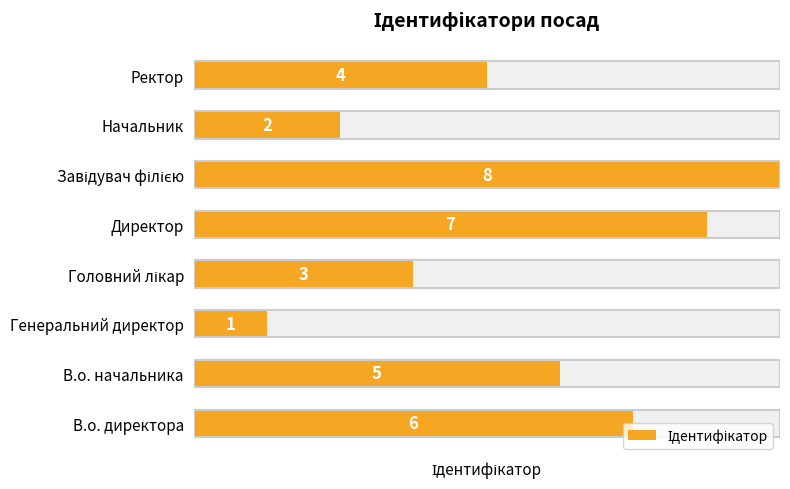

What is the greatest value displayed?

8